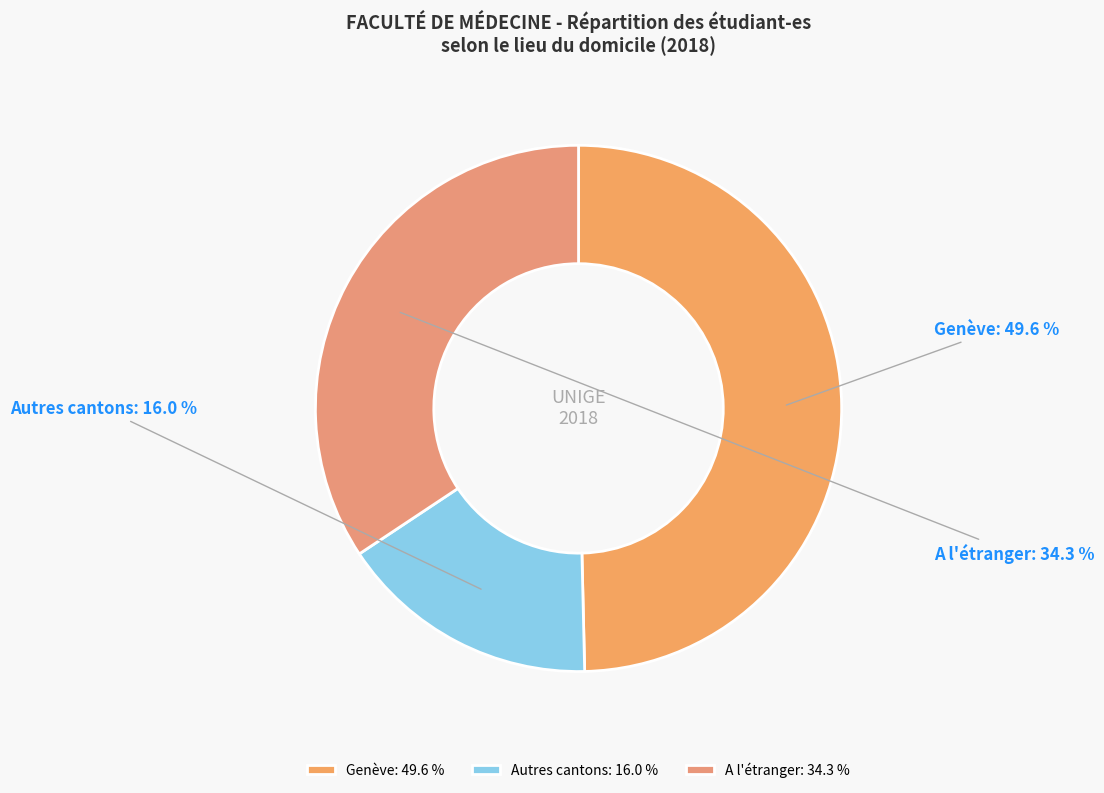

Which slice is the largest?

Genève